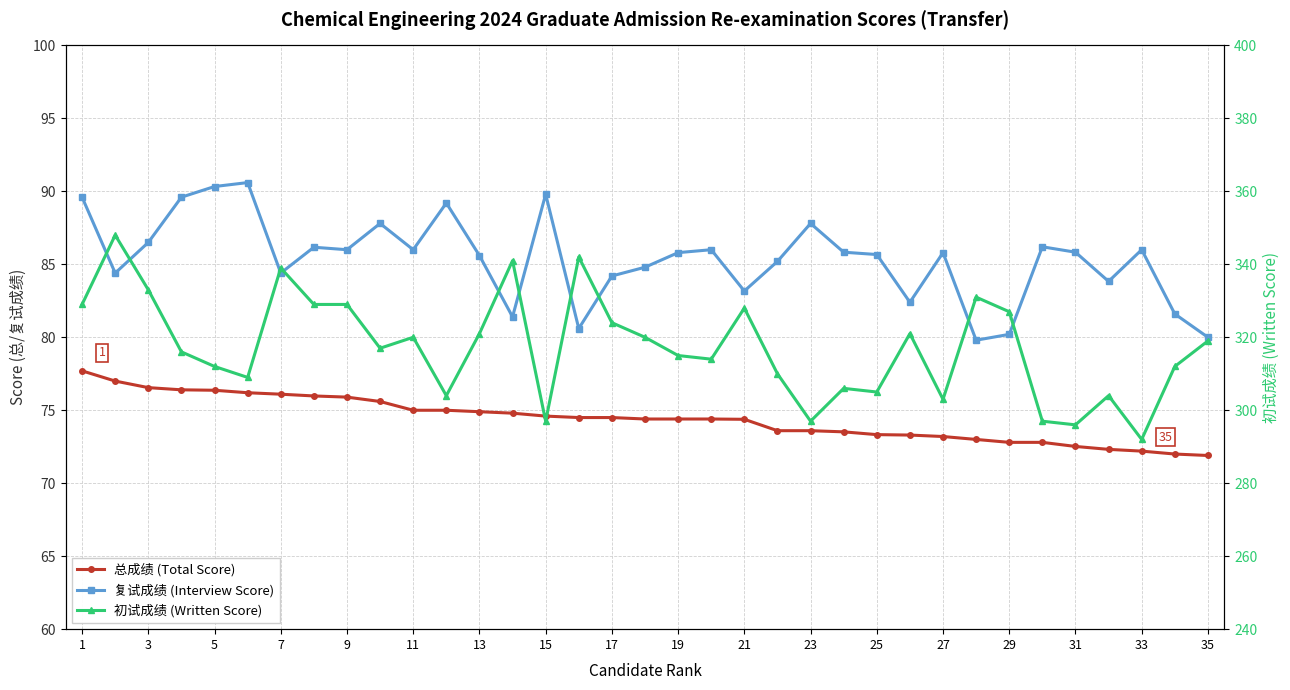

Rank the series by their maximum value, from lowest to highest.

总成绩 (Total Score), 复试成绩 (Interview Score), 初试成绩 (Written Score)